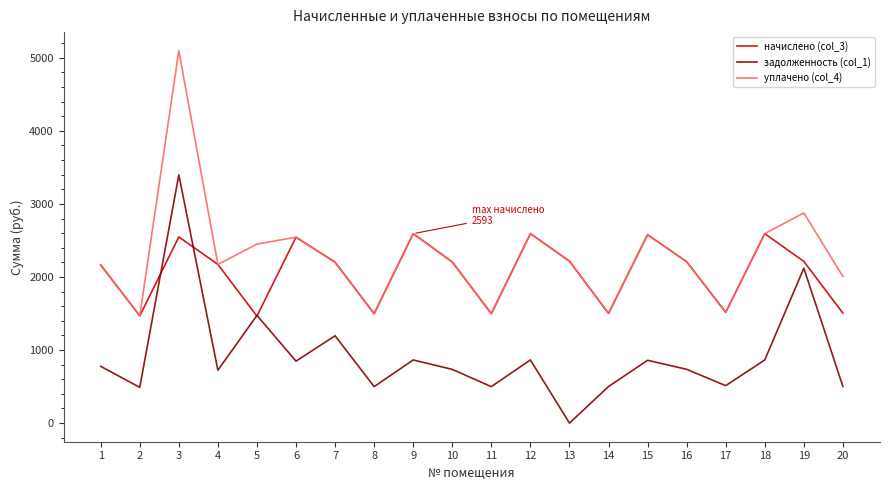

Which series has the largest total across all categories?

уплачено (col_4)